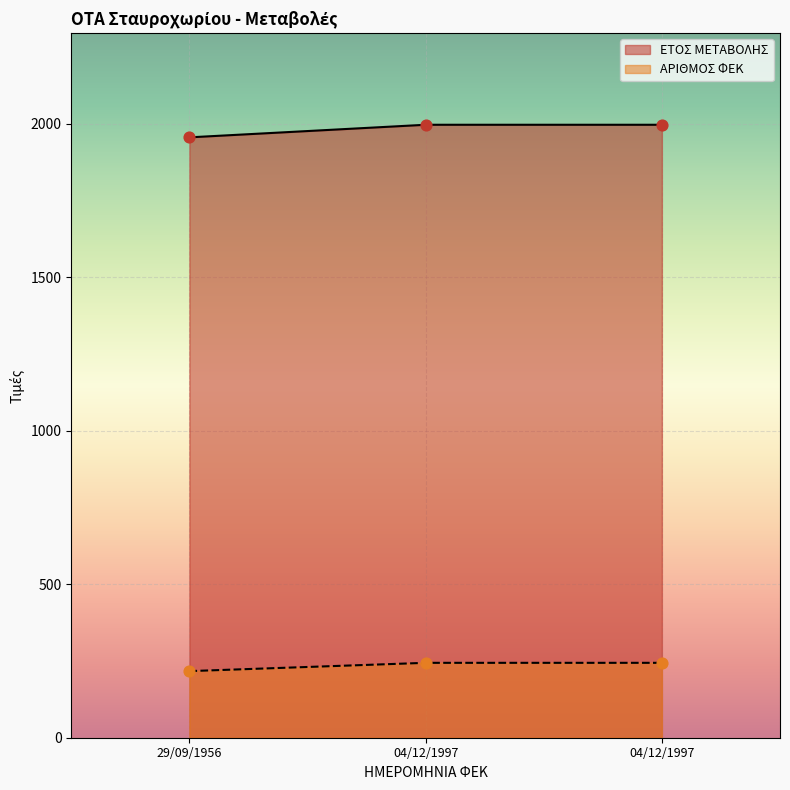

Which series reaches the maximum Y coordinate?

ΕΤΟΣ ΜΕΤΑΒΟΛΗΣ